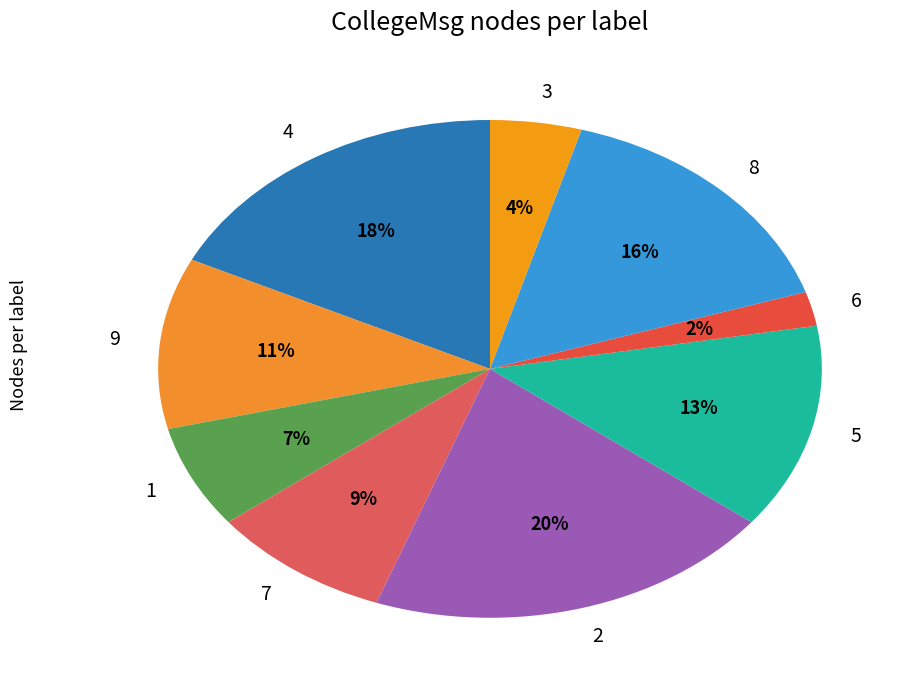

Which slice is the largest?

2